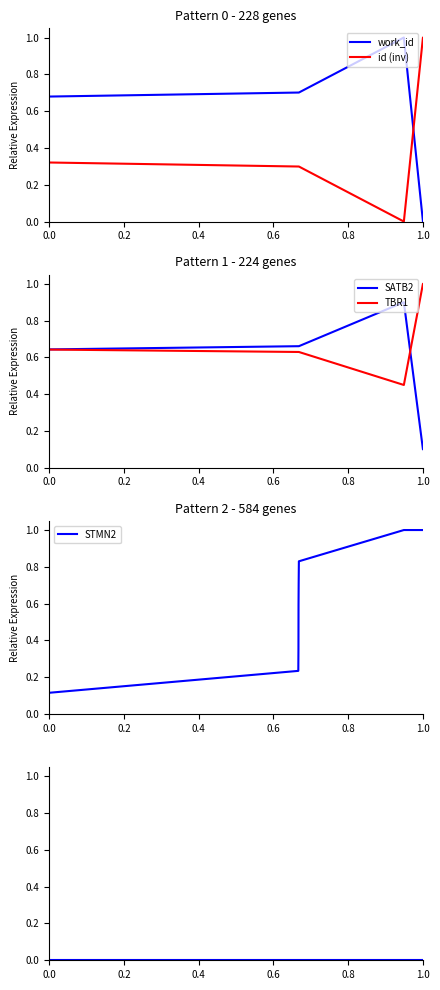

Count the work_id values in the range 0 to 1.

10